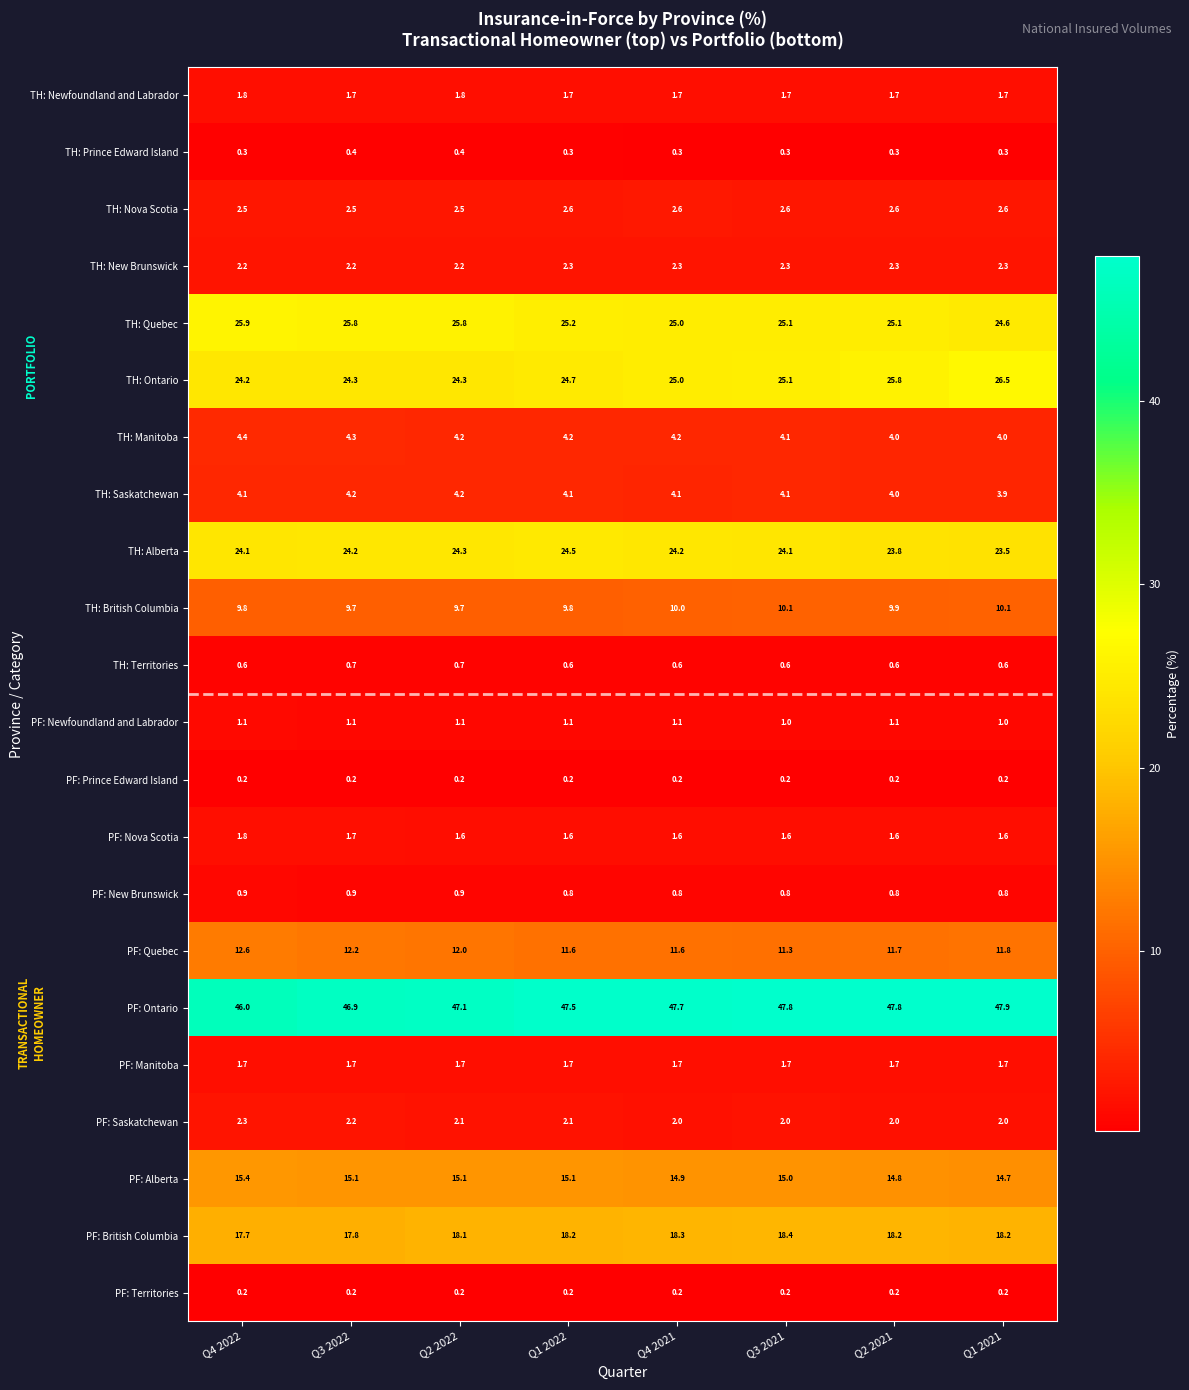

How many TH: British Columbia values are between 9 and 10?

6